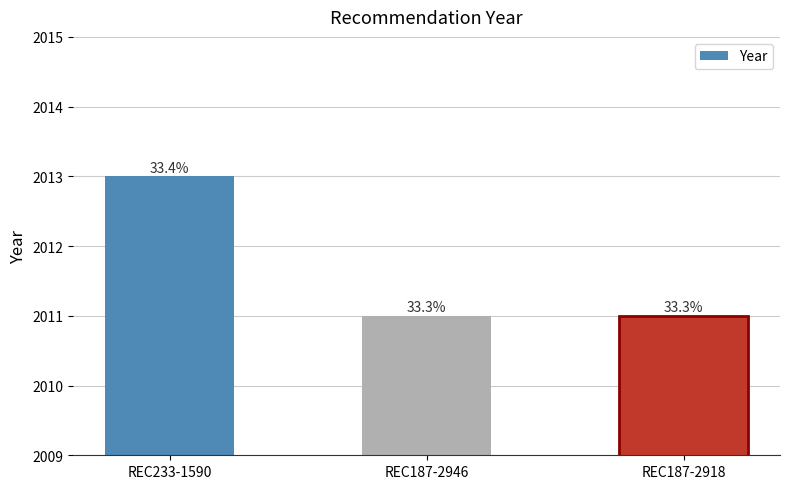

The value at REC187-2946 is 3537. True or false?

False